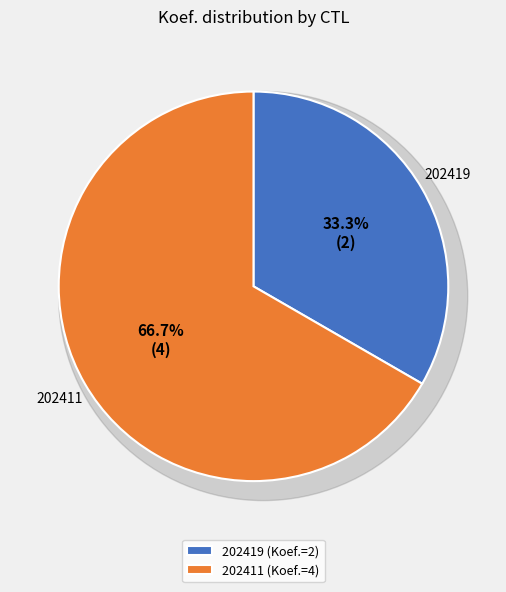

To the nearest percent, what percentage of the pie is 202419?

33%